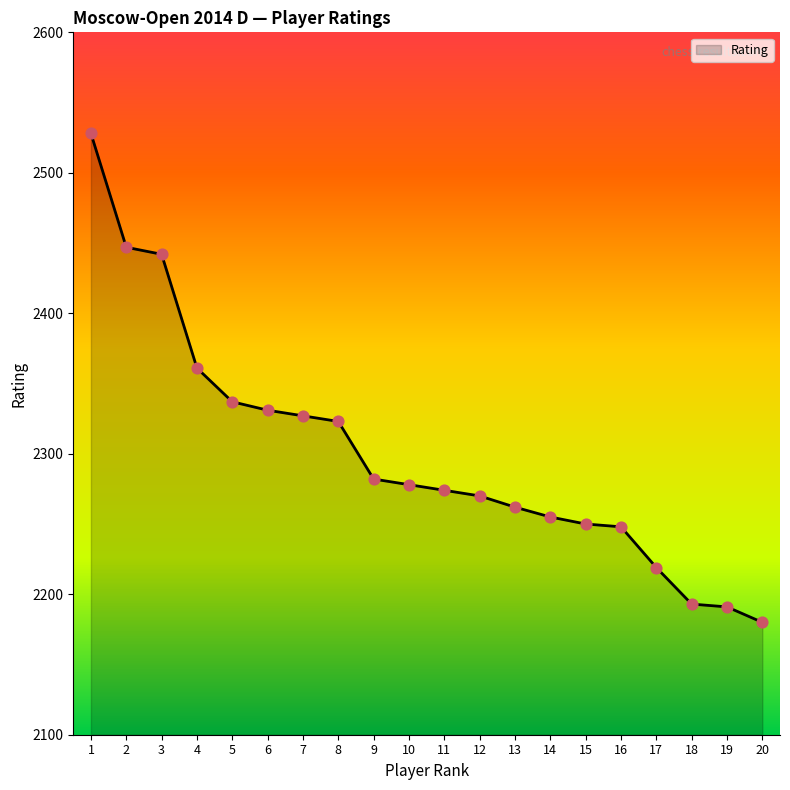

What is the change in value from 8 to 16?

-75